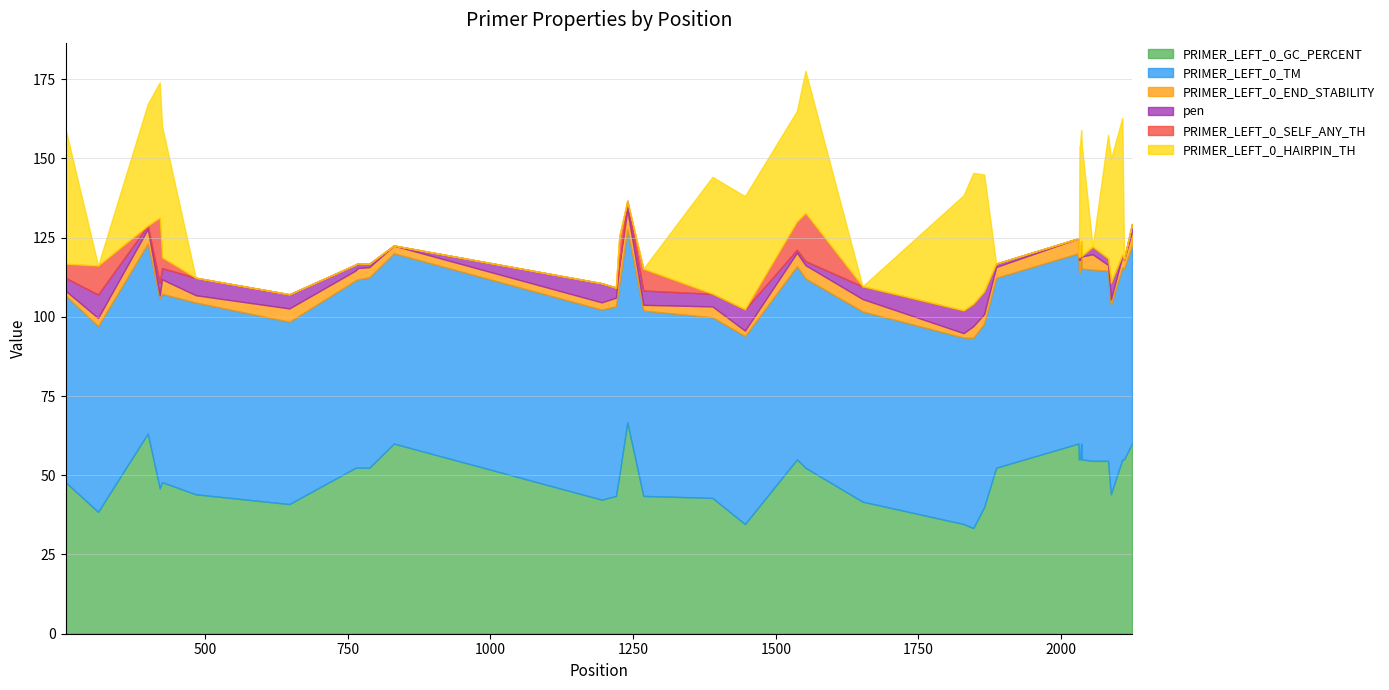

True or false: PRIMER_LEFT_0_END_STABILITY and PRIMER_LEFT_0_GC_PERCENT cross at least once.

False